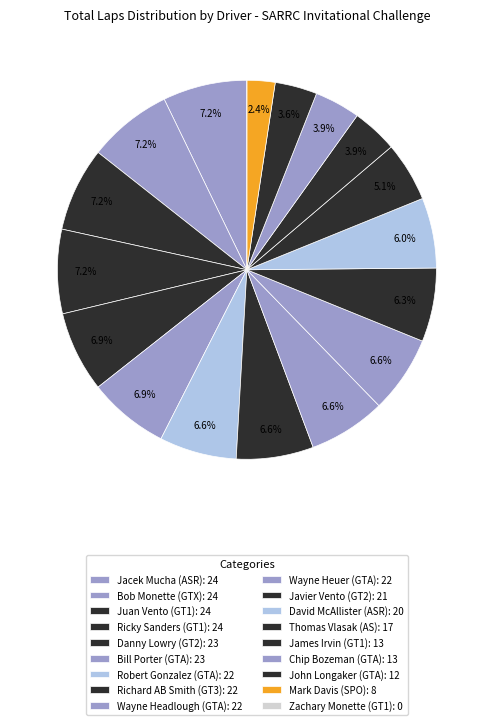

What percentage is NOT represented by Wayne Headlough (GTA)?

93.4%